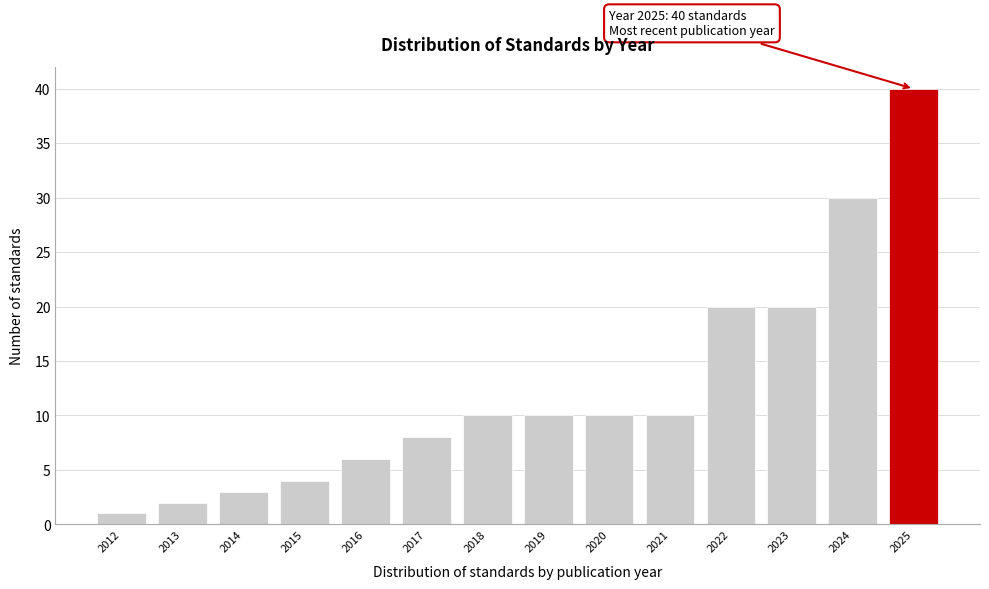

Reading left to right, list all the values displayed in this chart.

1	2	3	4	6	8	10	10	10	10	20	20	30	40